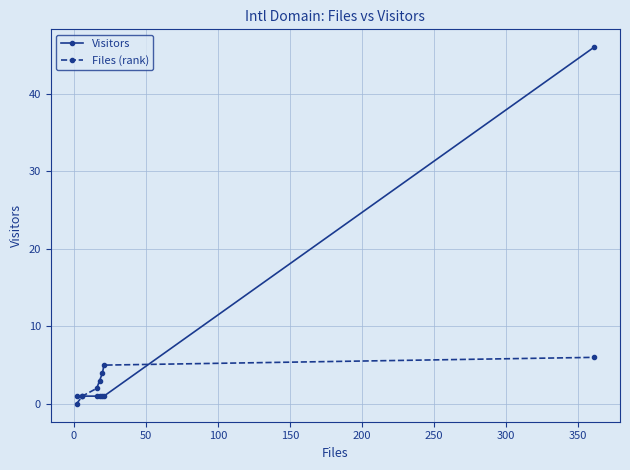

What is the value of the Visitors point at the 7th from the left?

46